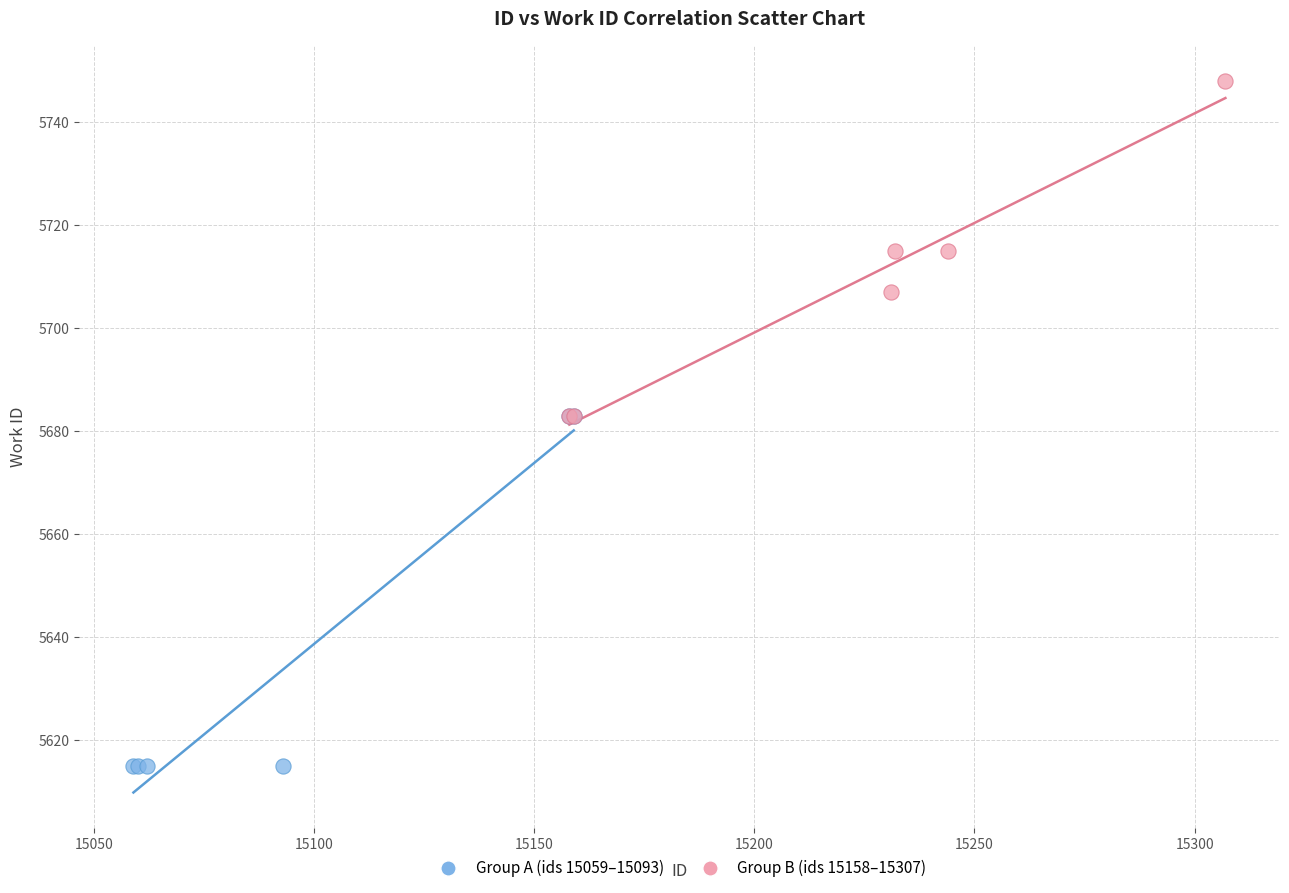

What are all the series names shown in the legend?

Group A (ids 15059–15093), Group B (ids 15158–15307)